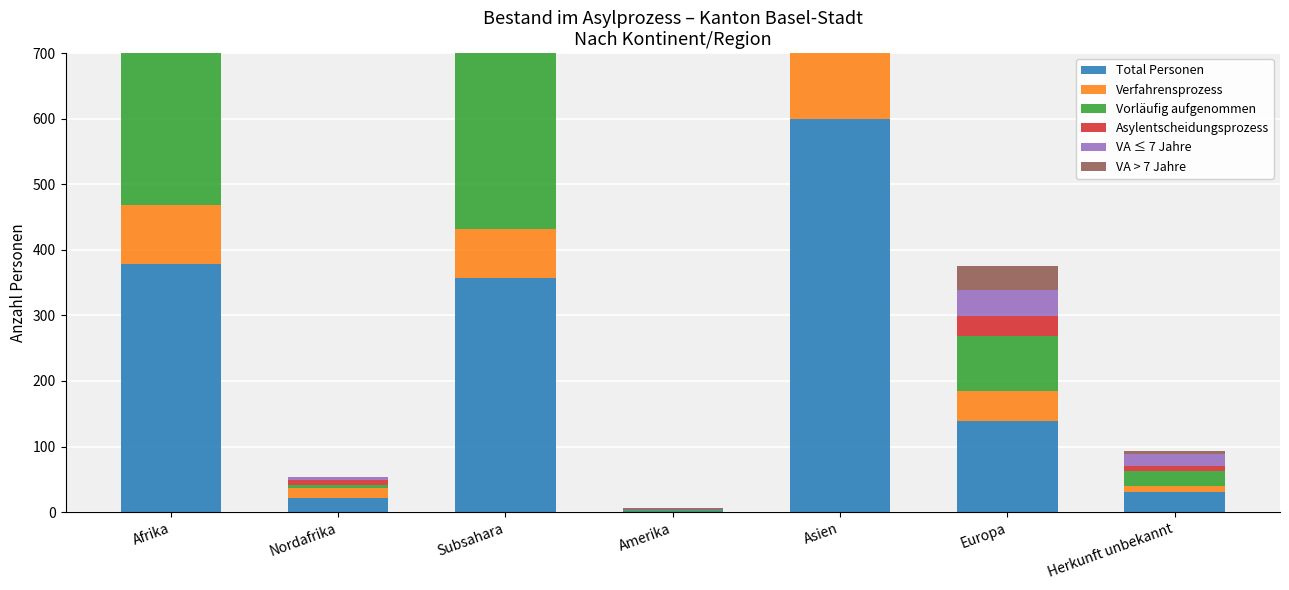

The value of Vorläufig aufgenommen at Nordafrika is 7. True or false?

False